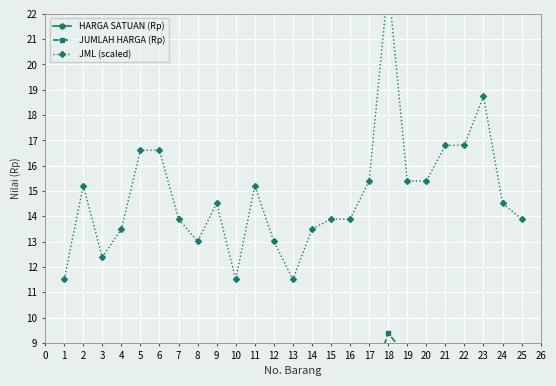

What is the sum of all JML (scaled) values?

369.9